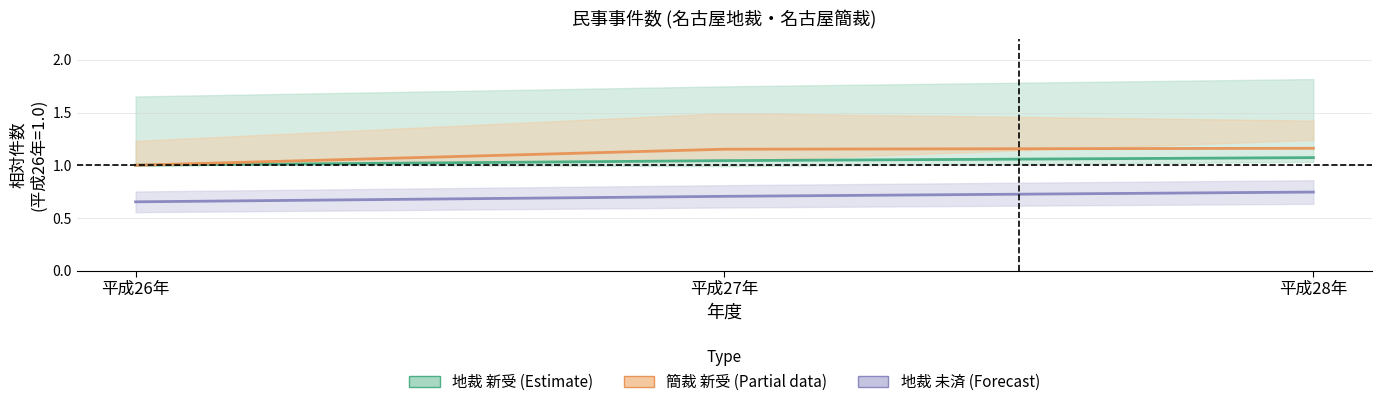

At which label is 地裁 未済件数 closest to 0?

平成26年